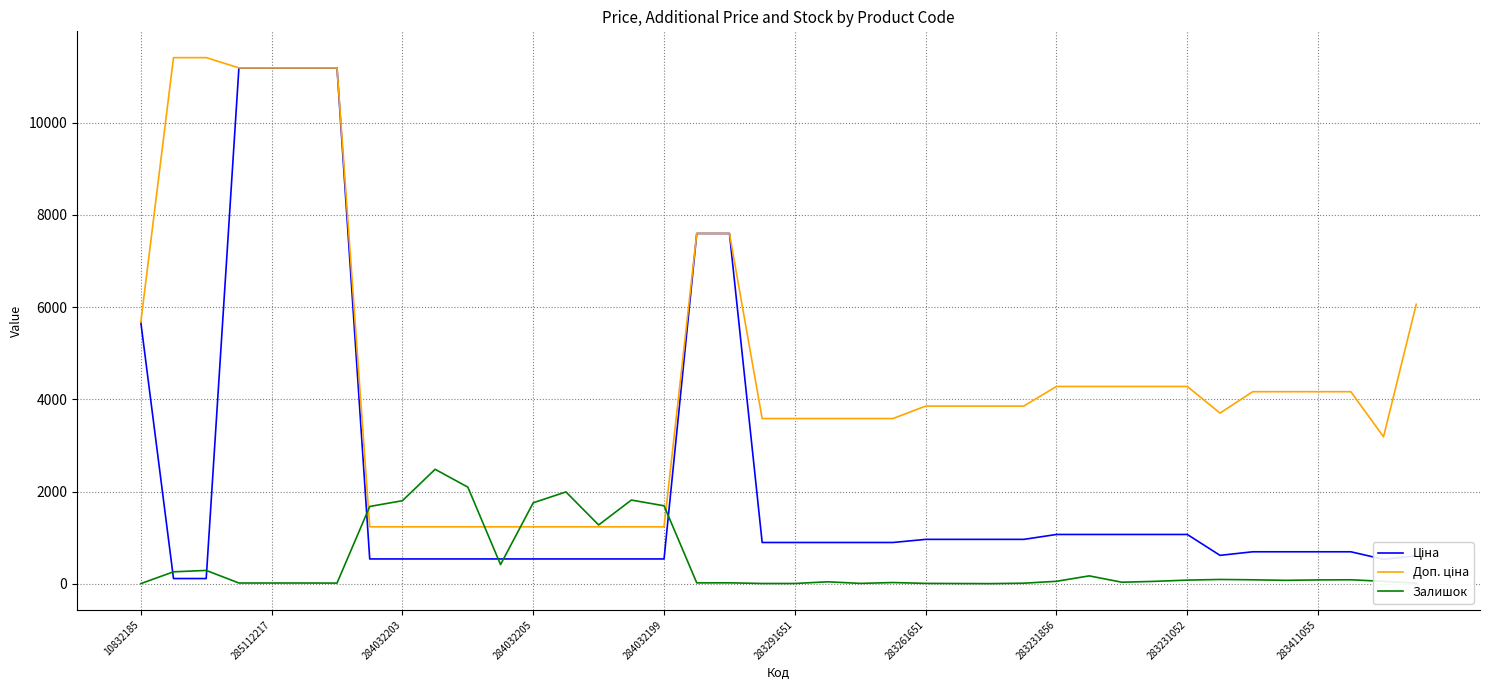

What is the highest value of the Залишок series?

2483.0